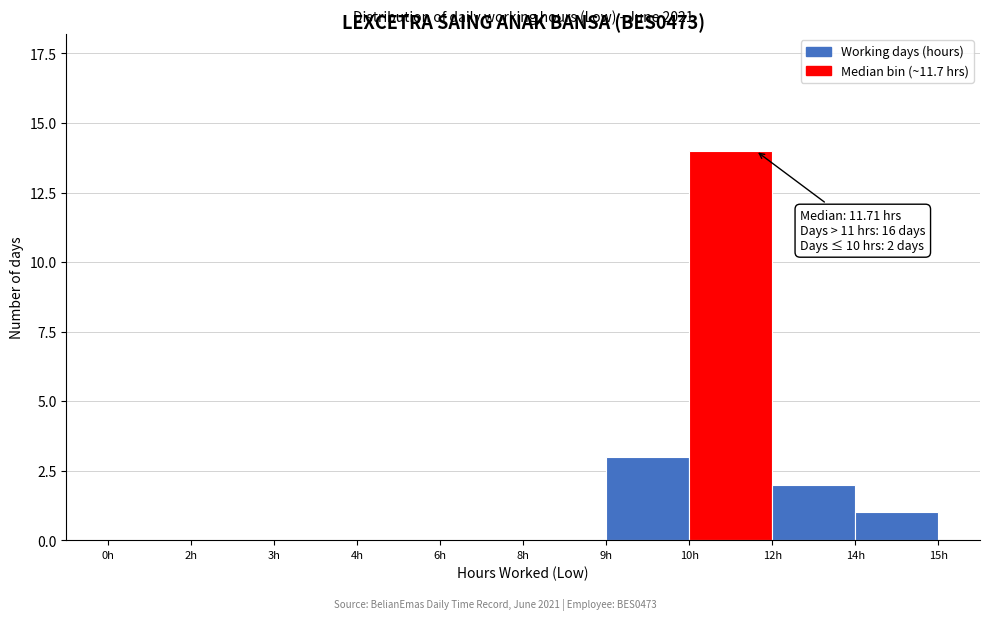

Reading left to right, what are all the values shown in this chart?

0h=0	2h=0	3h=0	4h=0	6h=0	8h=0	9h=3	10h=14	12h=2	14h=1